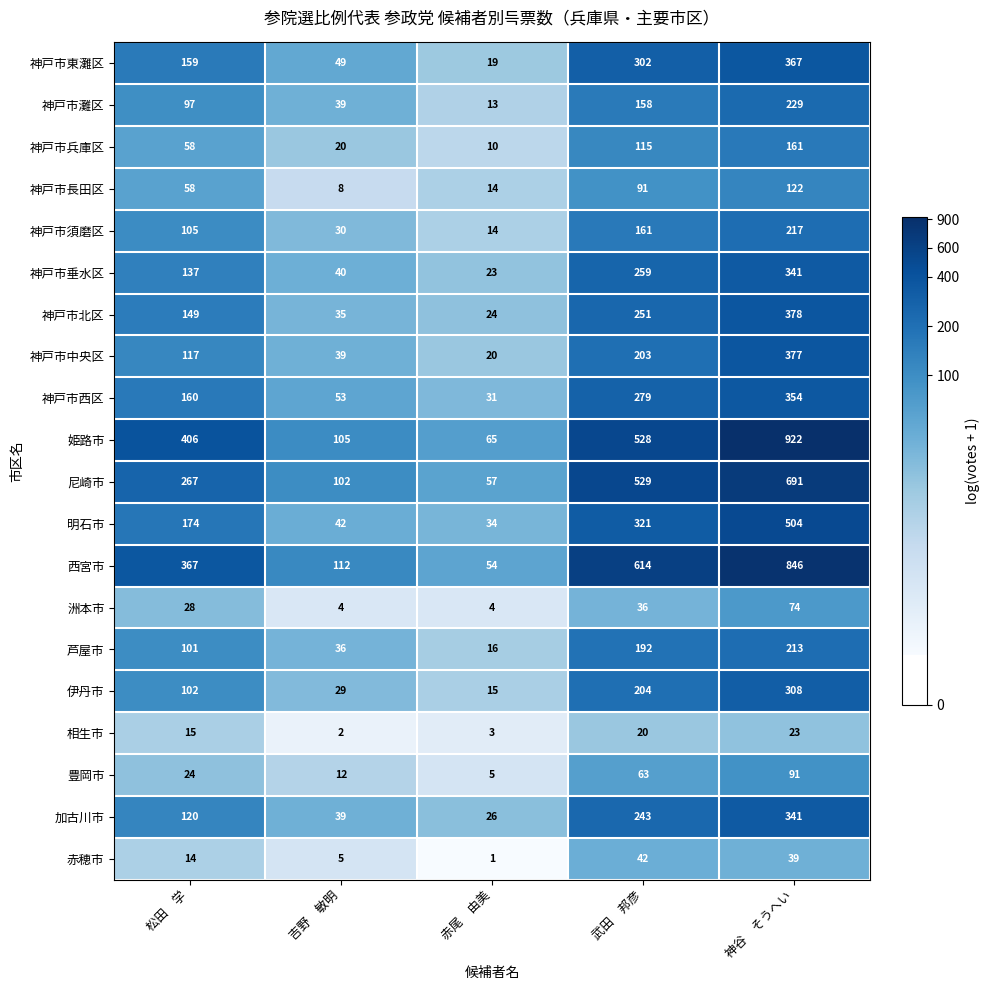

What is the maximum value shown in the chart?

922